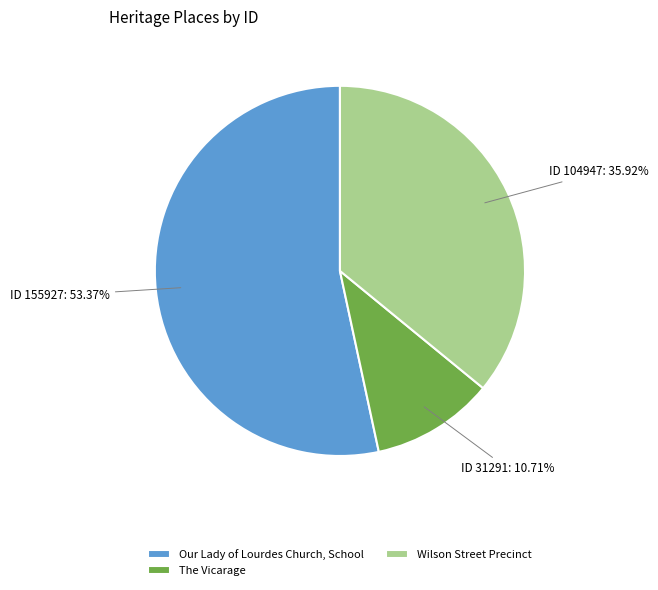

The Our Lady of Lourdes Church, School slice represents 62% of the pie. True or false?

False